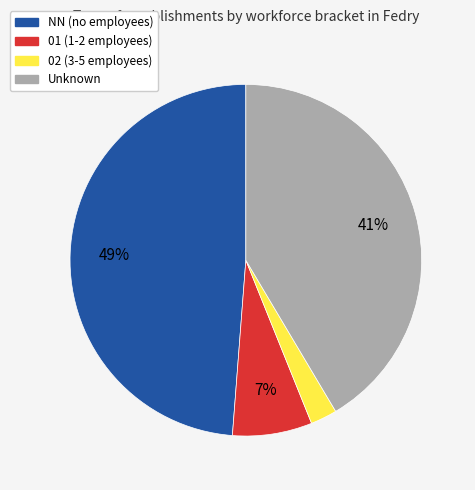

How many slices are in this pie chart?

4